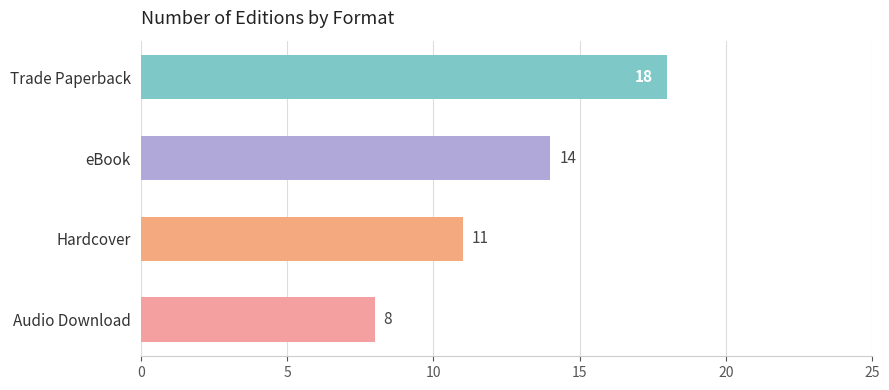

What is the difference between the second highest and minimum values?

6